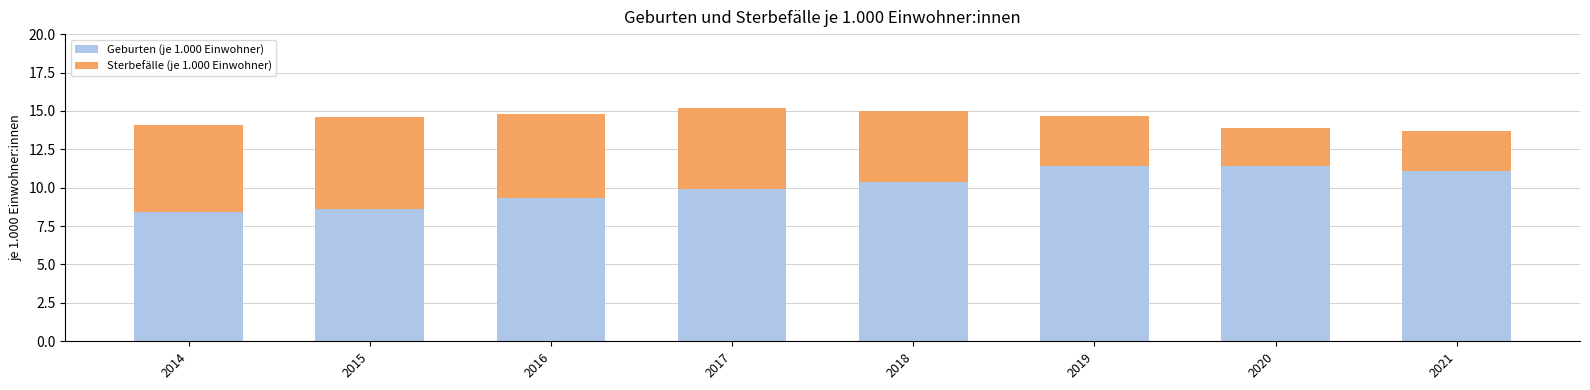

Reading right to left, what are the values for Geburten (je 1.000 Einwohner)?

2021=11.1	2020=11.4	2019=11.4	2018=10.4	2017=9.9	2016=9.3	2015=8.6	2014=8.4